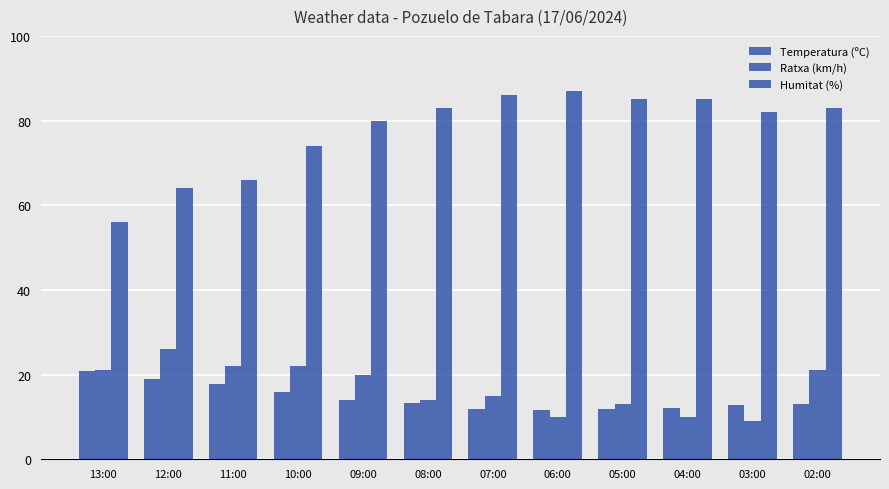

Which series has the largest range (max minus min)?

Humitat (%)